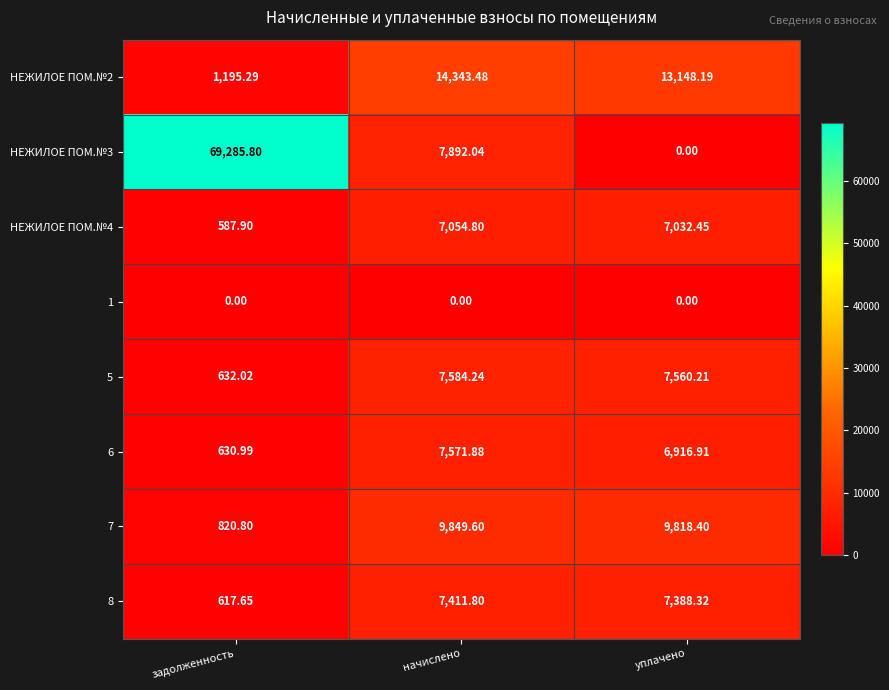

At which category does the chart reach its peak across all series?

задолженность